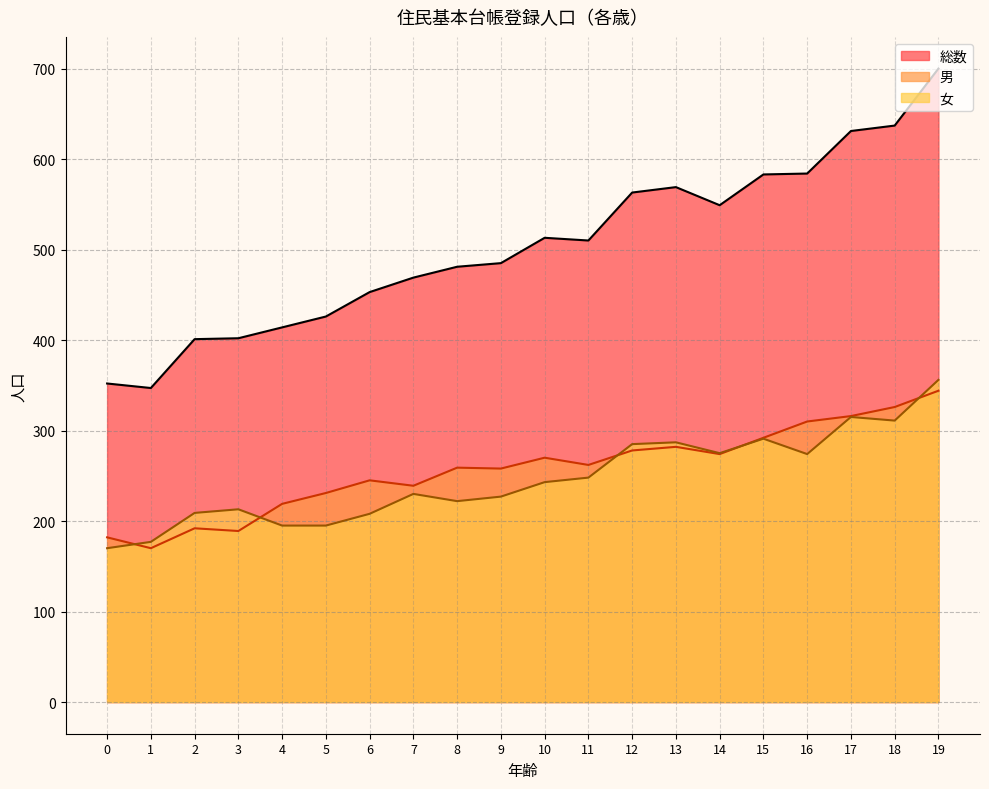

What is the sum of all 総数 values?

10069